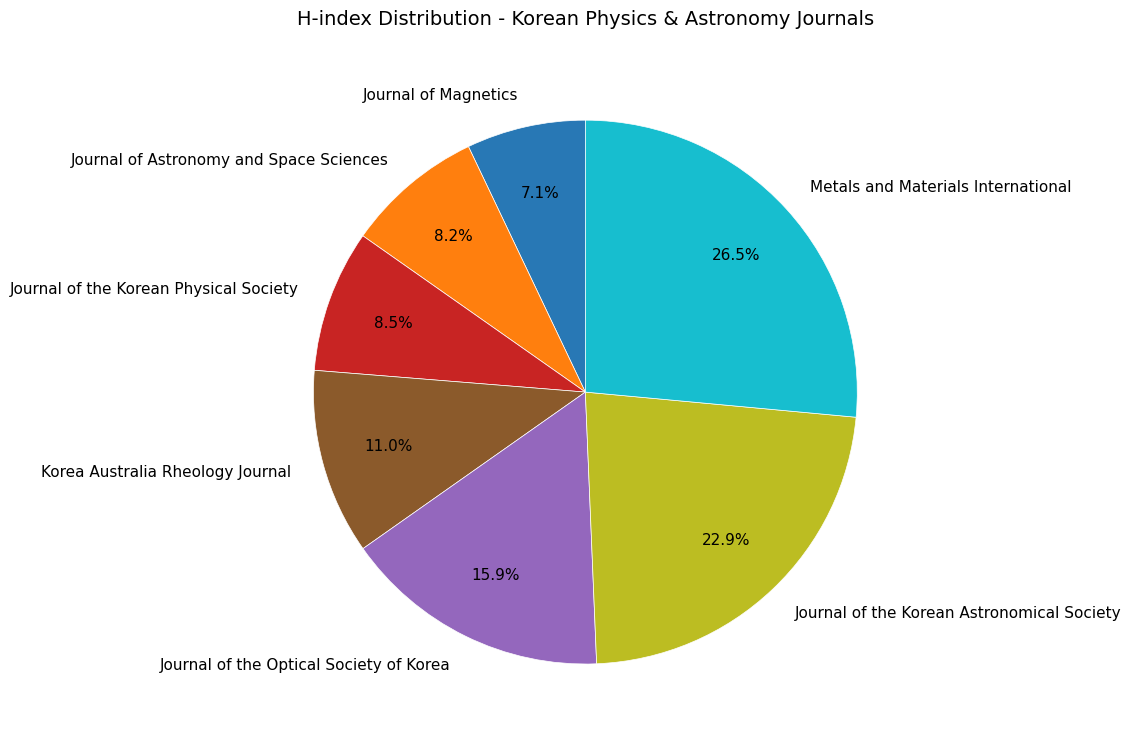

To the nearest percent, what is the difference between the largest and smallest slice percentages?

19%